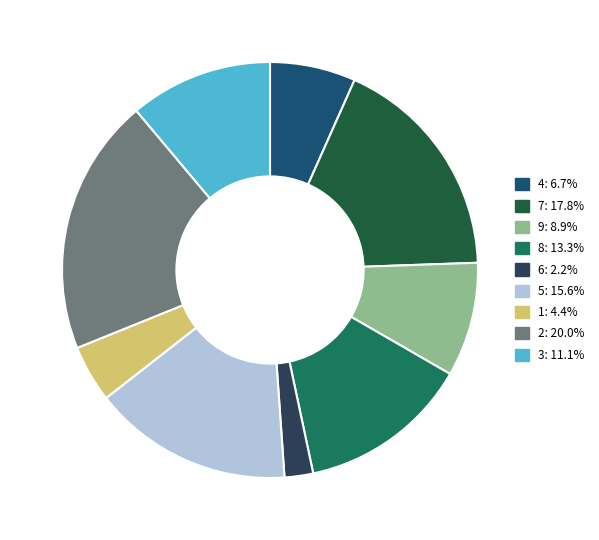

True or false: 8 accounts for 13% of the total.

True